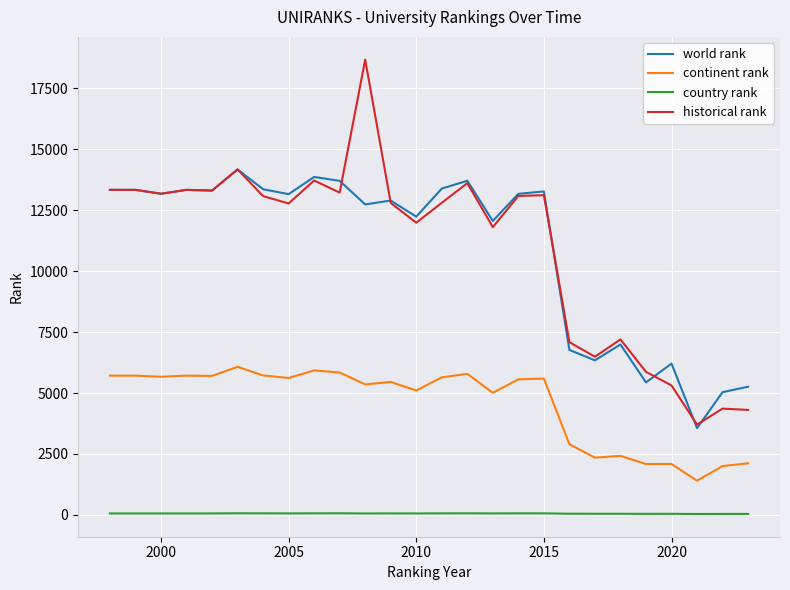

What are all the series names shown in the legend?

world rank, continent rank, country rank, historical rank